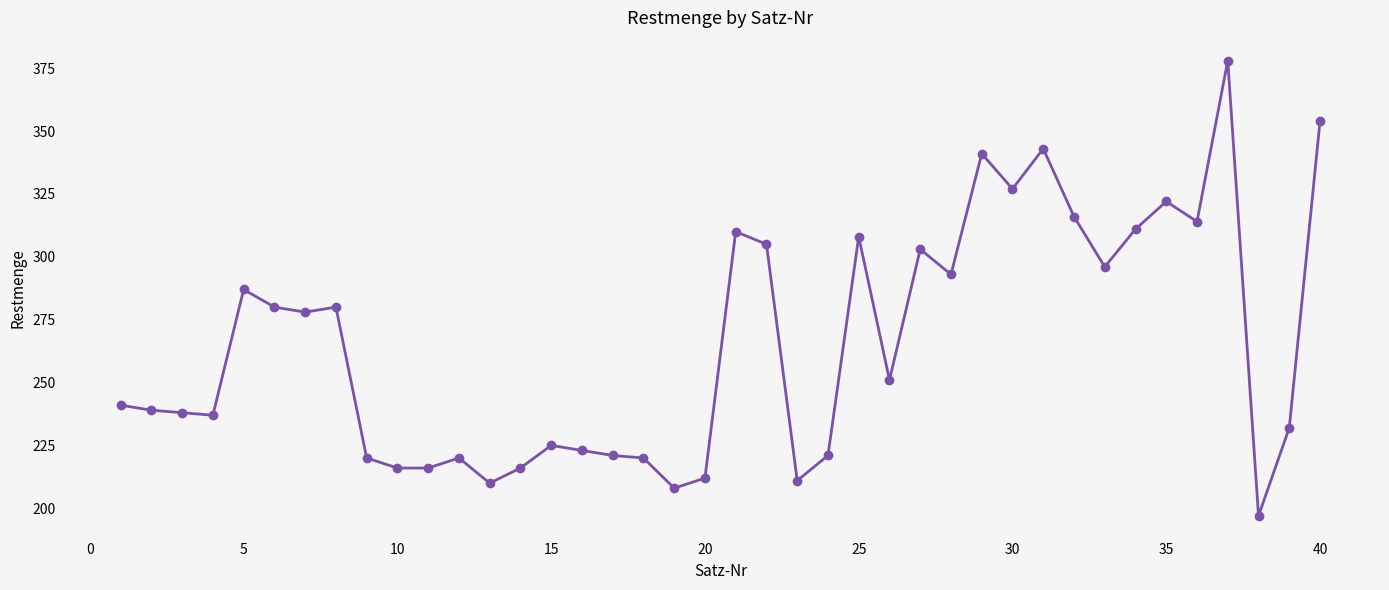

What is the sum of all values?

10620